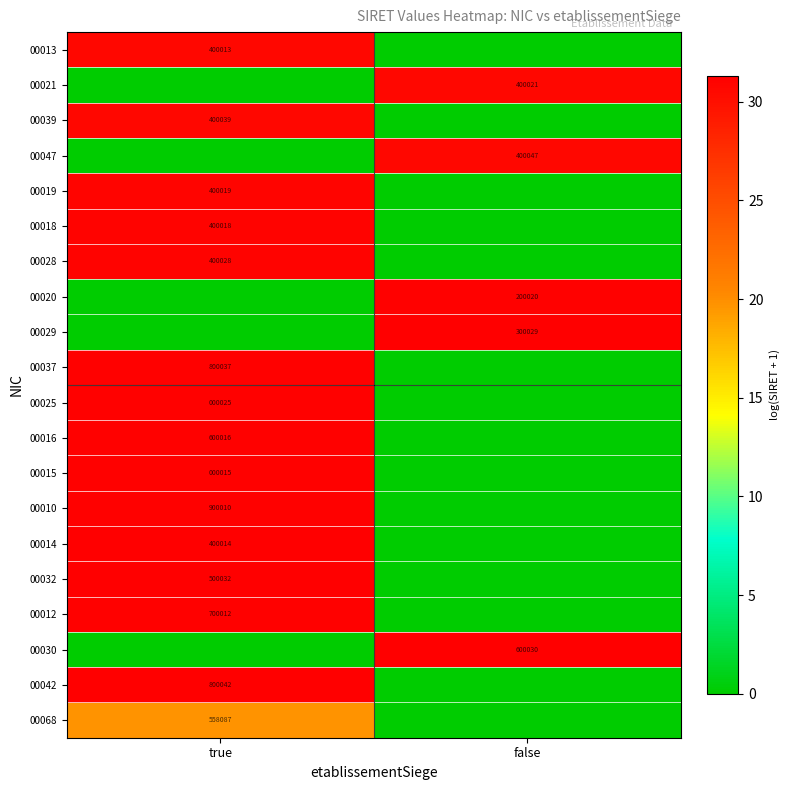

The value of 00012 at true is 1128707. True or false?

False